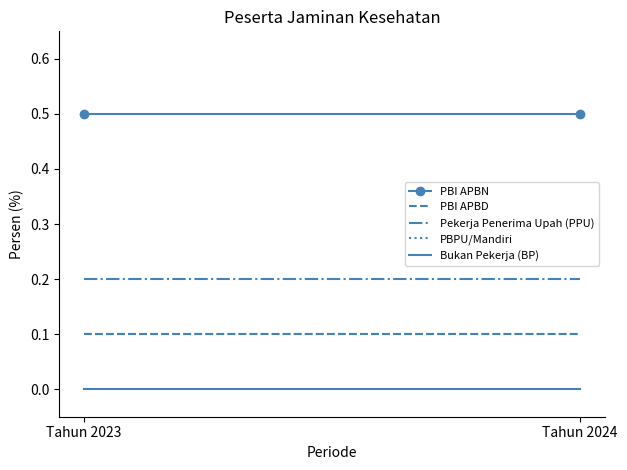

What is the sum of the PBI APBN values at Tahun 2024 and Tahun 2023?

1.0